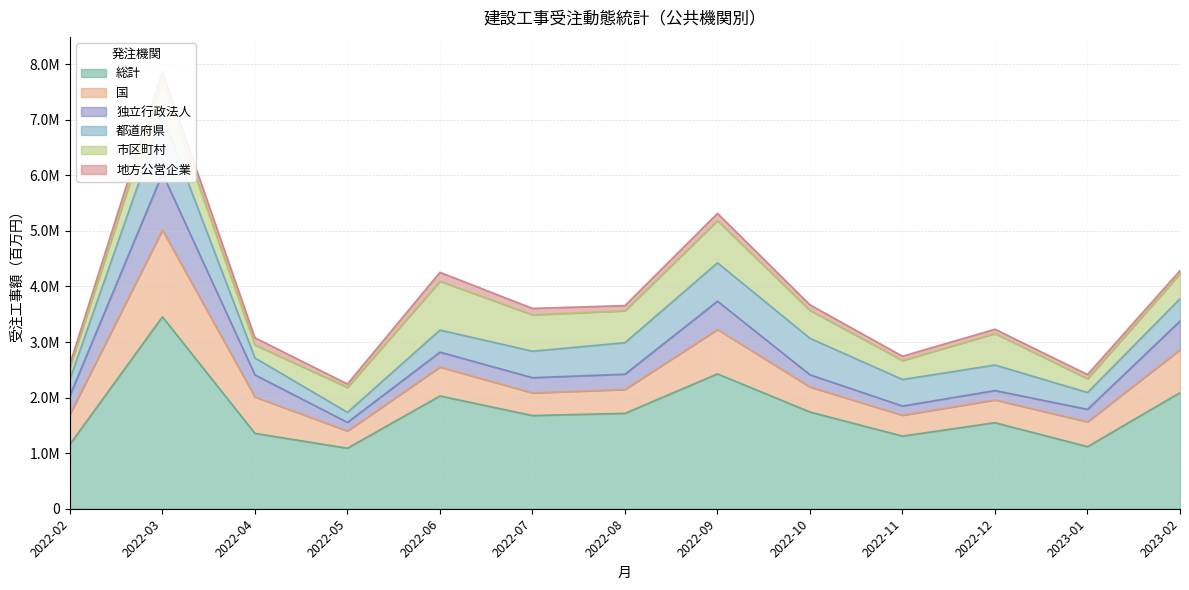

True or false: 地方公営企業 and 都道府県 cross at least once.

False